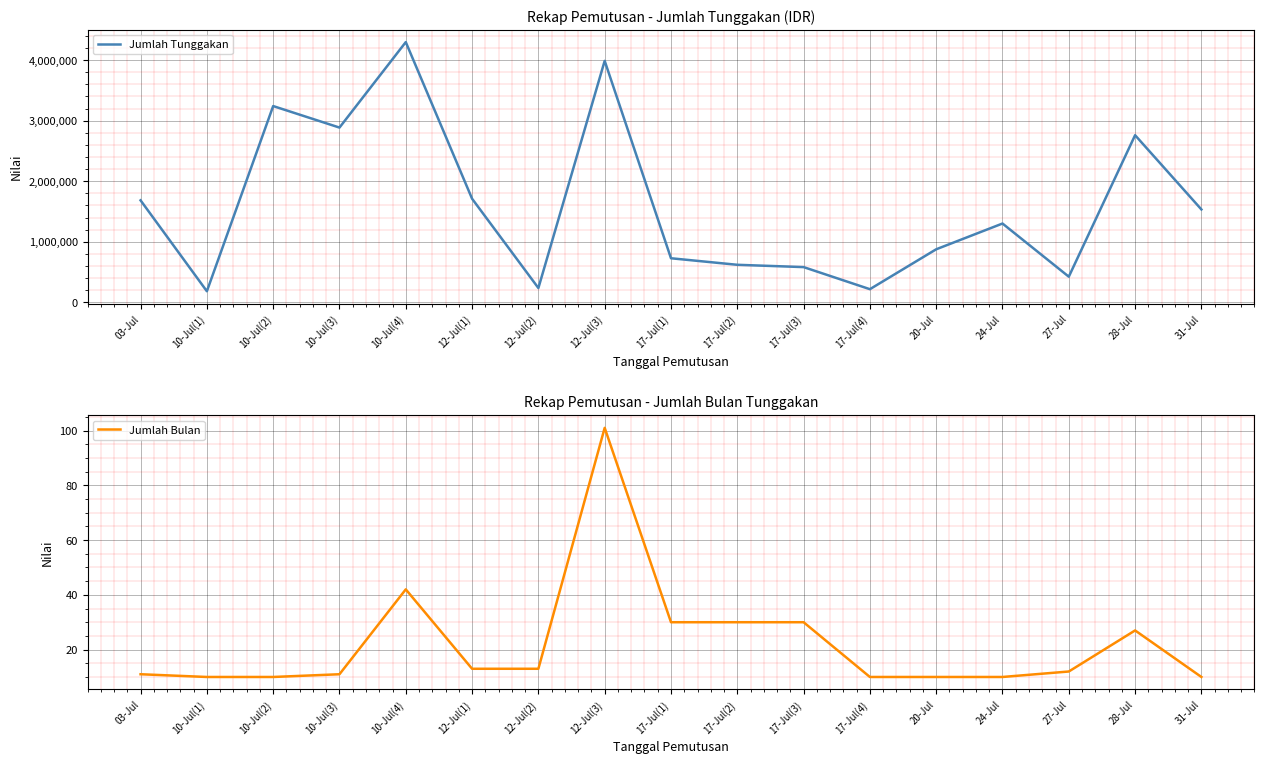

True or false: Jumlah Bulan and Jumlah Tunggakan cross at least once.

False